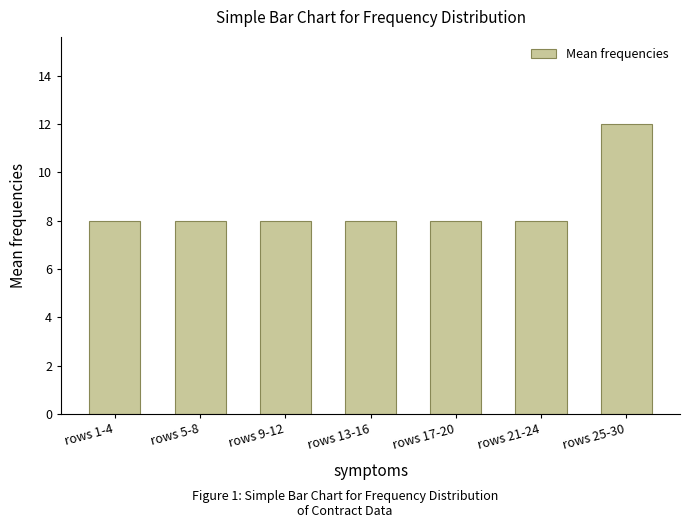

Between rows 21-24 and rows 25-30, which is larger?

rows 25-30